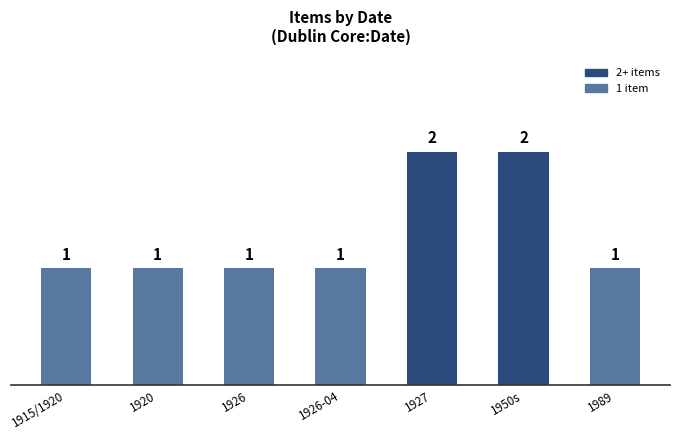

The value at 1927 is 2. True or false?

True